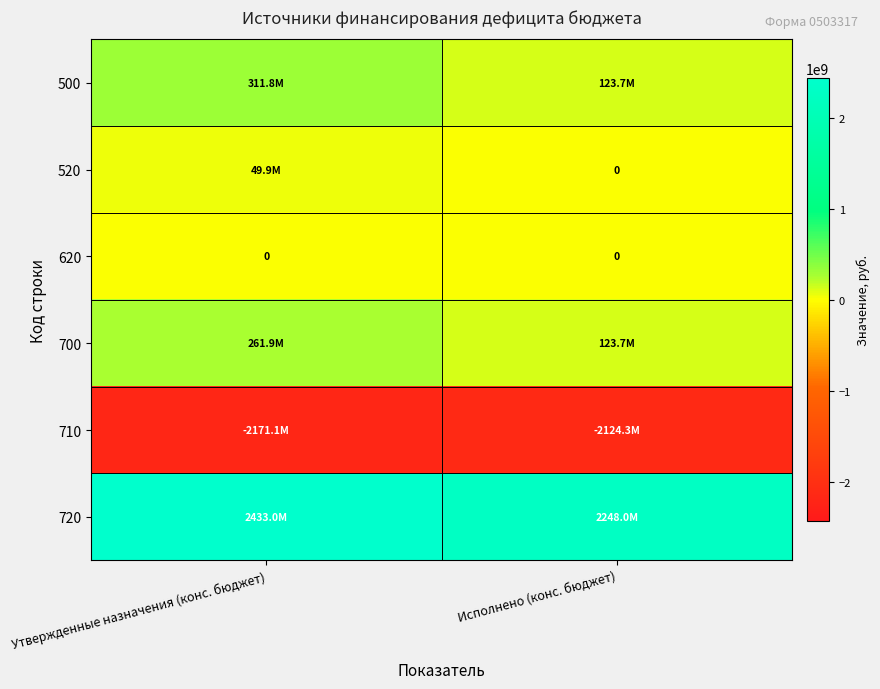

Is the value of 710 at Утвержденные назначения (конс. бюджет) greater than the value of 700 at Утвержденные назначения (конс. бюджет)?

No